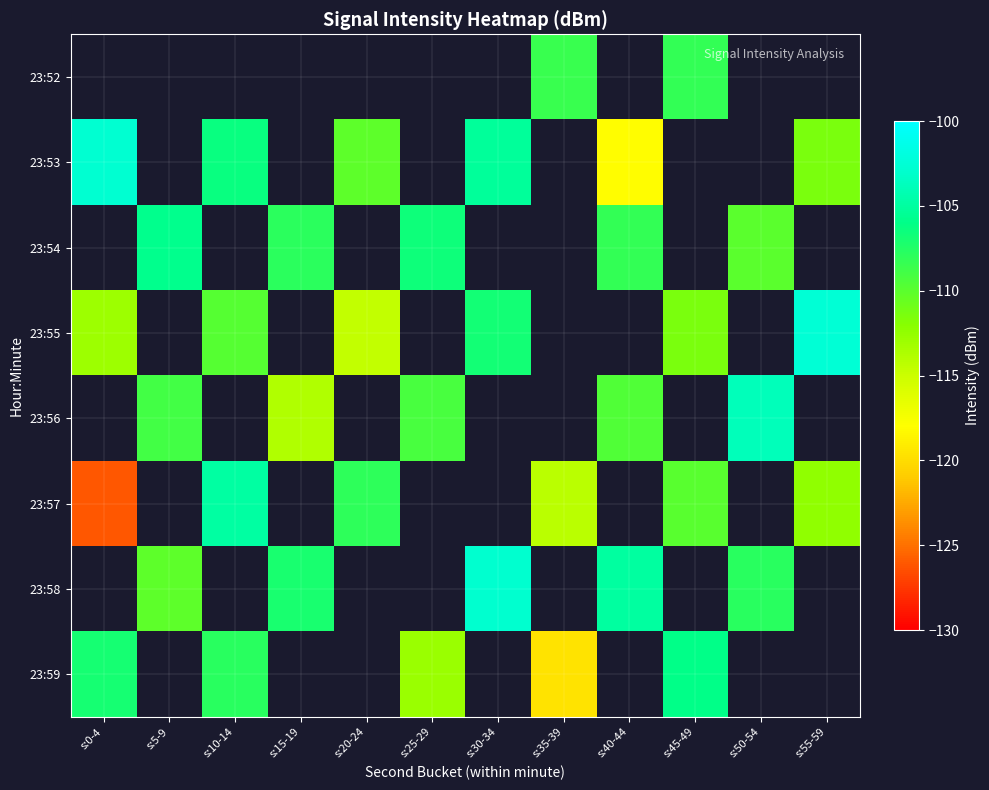

What is the minimum value shown in the chart?

-126.1